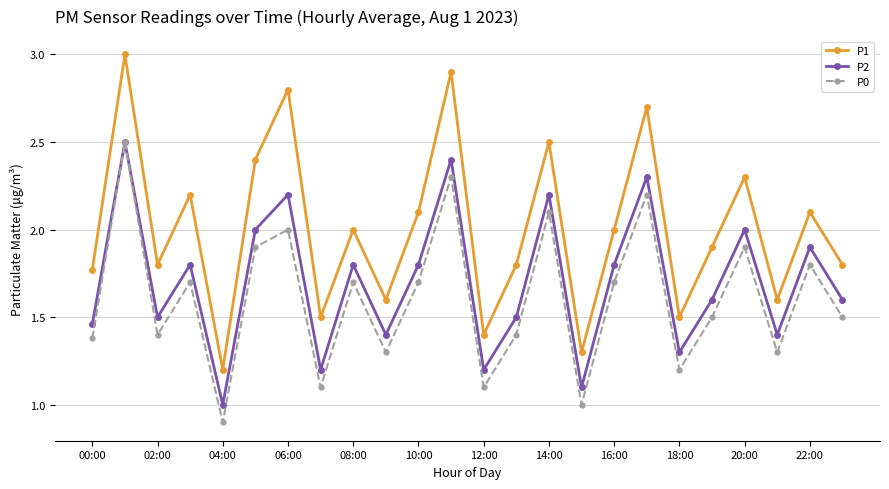

Which series has the largest total across all categories?

P1